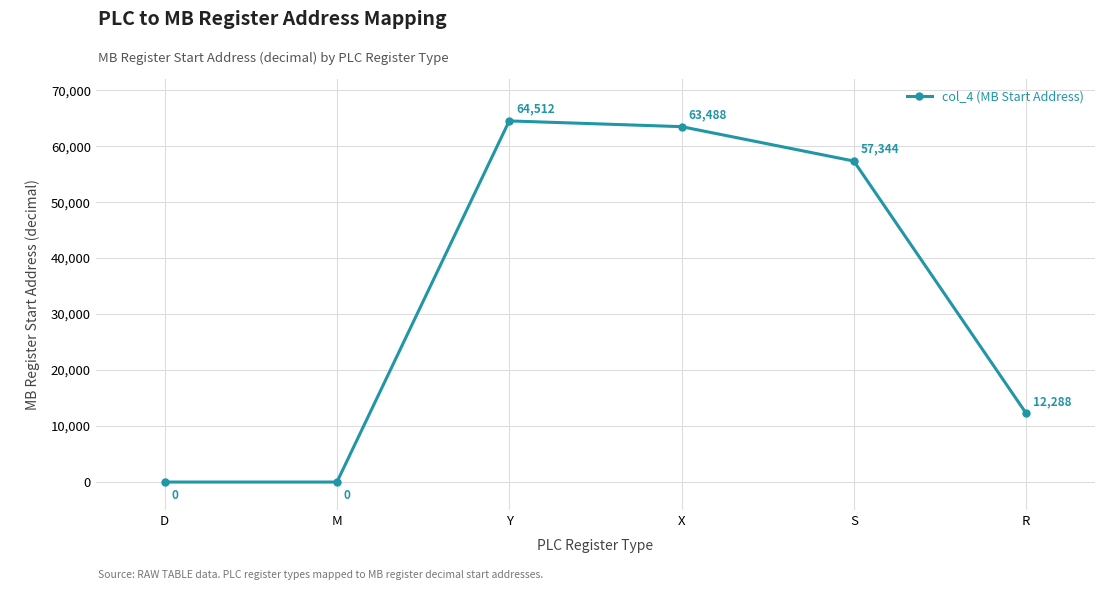

Reading left to right, transcribe all the data shown in this chart.

0	0	64512	63488	57344	12288